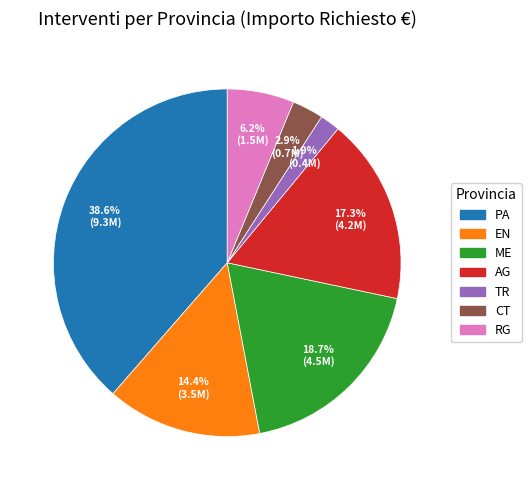

To the nearest percent, what percentage of the pie is EN?

14%